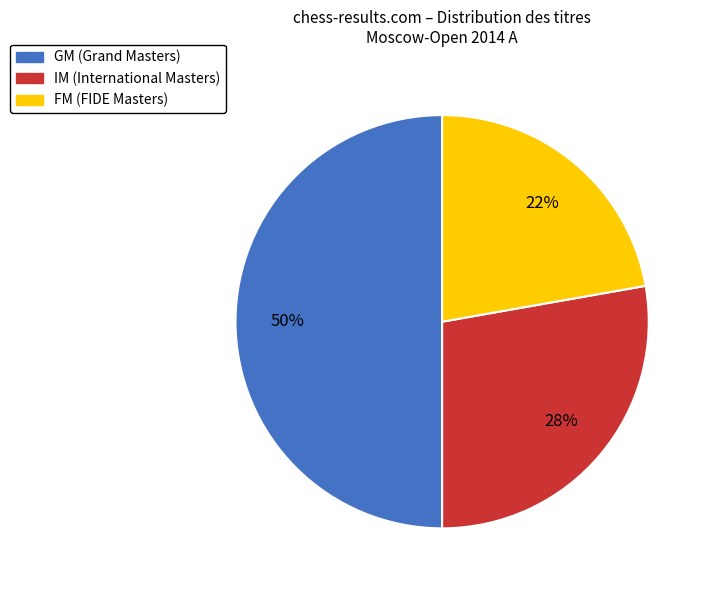

To the nearest percent, what portion does FM represent?

22%